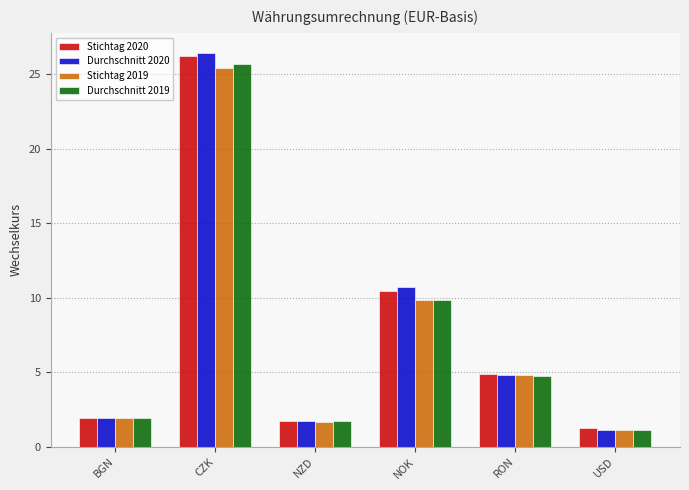

Reading left to right, transcribe all the data shown in this chart.

Stichtag 2020: BGN=2.0	CZK=26.2	NZD=1.7	NOK=10.5	RON=4.9	USD=1.2
Durchschnitt 2020: BGN=2.0	CZK=26.5	NZD=1.8	NOK=10.7	RON=4.8	USD=1.1
Stichtag 2019: BGN=2.0	CZK=25.4	NZD=1.7	NOK=9.9	RON=4.8	USD=1.1
Durchschnitt 2019: BGN=2.0	CZK=25.7	NZD=1.7	NOK=9.9	RON=4.7	USD=1.1